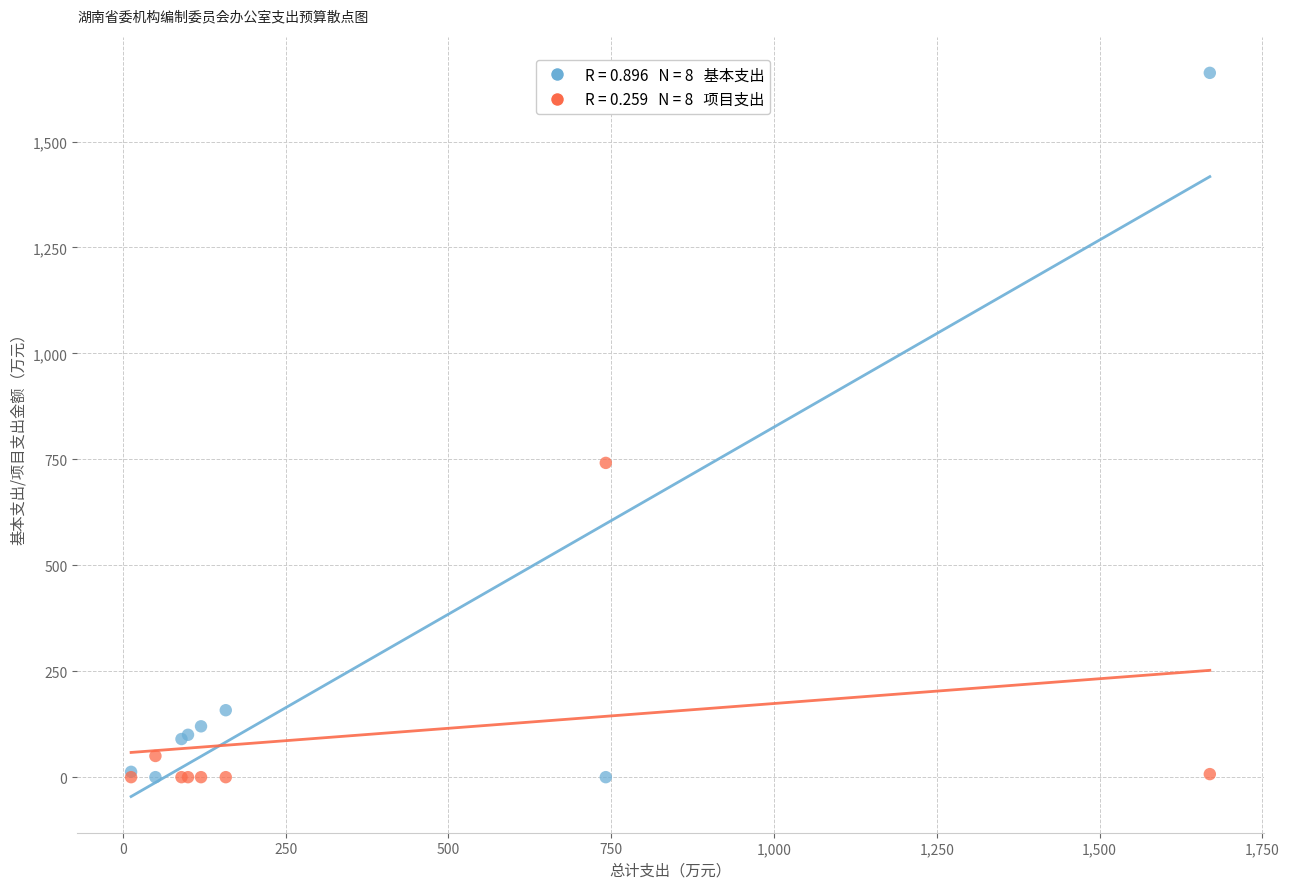

Across all series, what Y value is closest to 831?

741.6